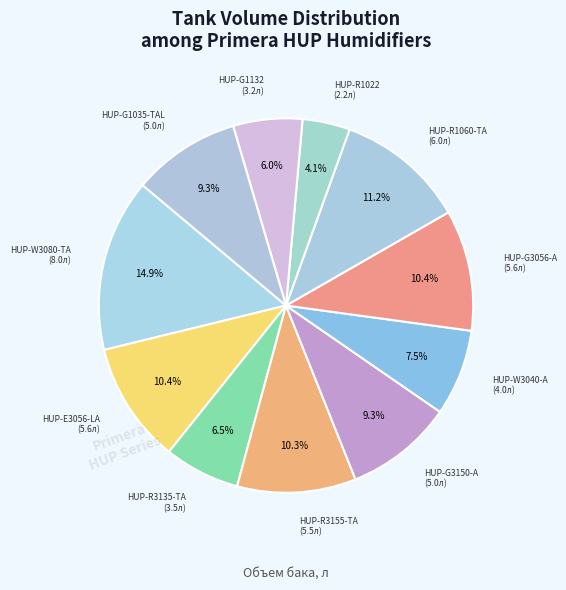

Count the number of slices in the pie.

11